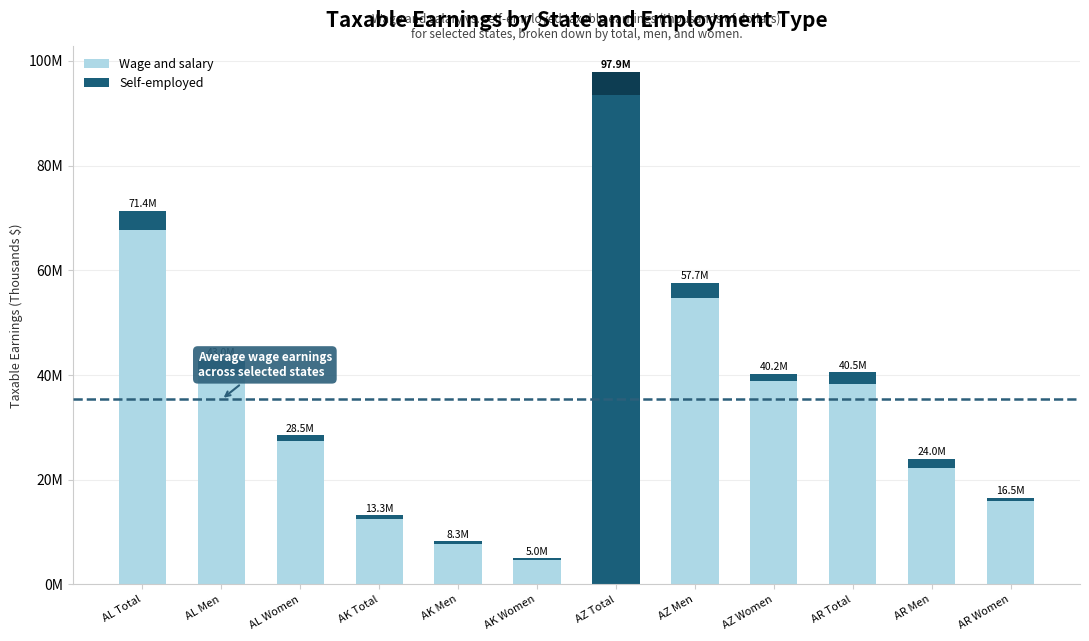

Where is Wage and salary nearest to the value 49153355?

AZ Men